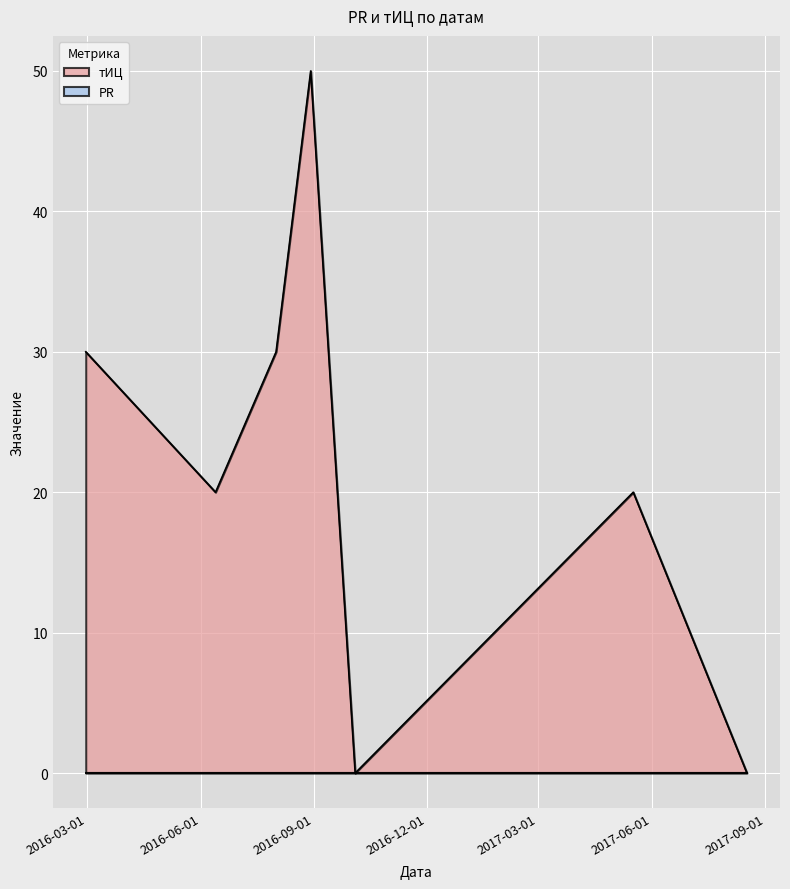

How many values are above zero?

5